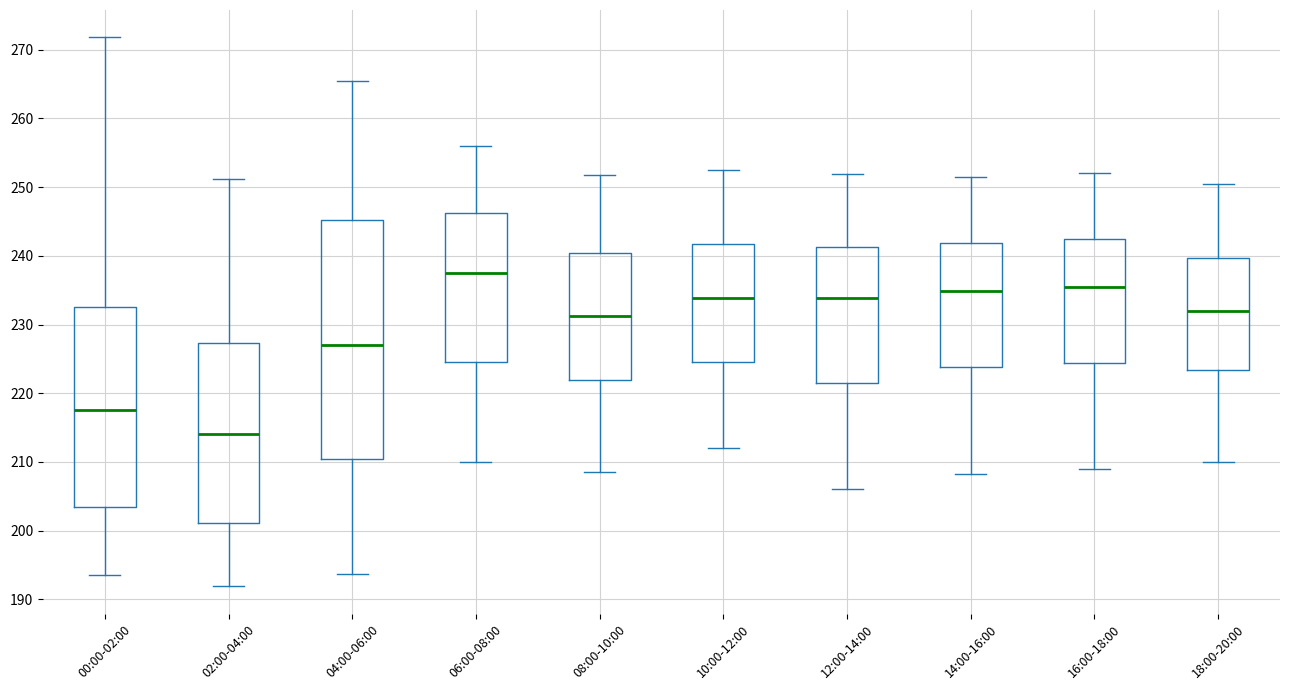

Where does the median line of the box for 14:00-16:00 sit on the y-axis? The values are not printed on the chart, so give them approximately, as read against the axis.

235